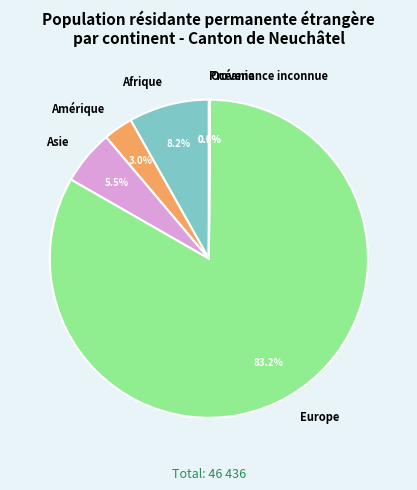

What is the majority slice?

Europe